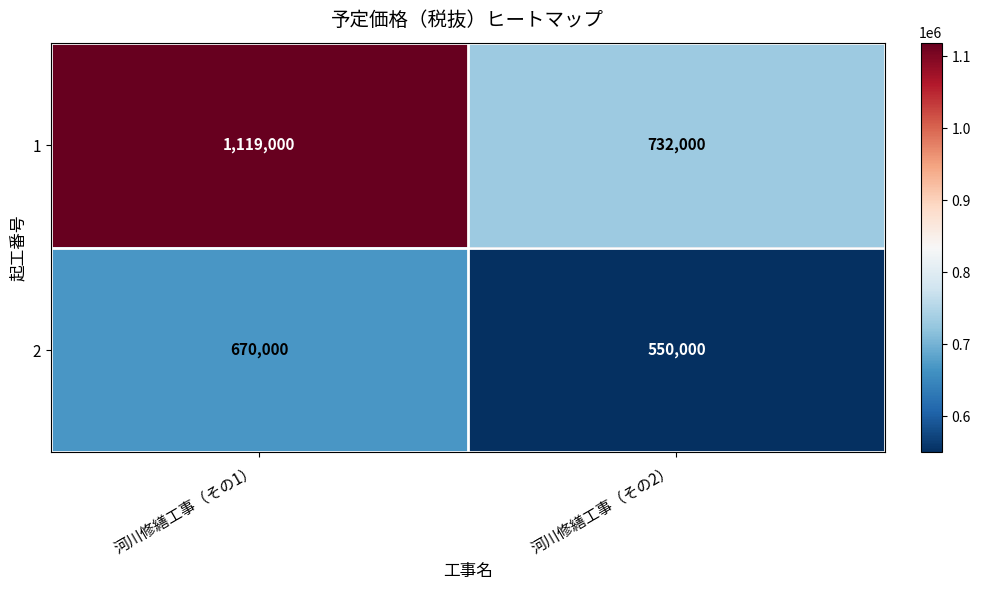

What is the spread (max minus min) of values at 河川修繕工事（その2）?

182000